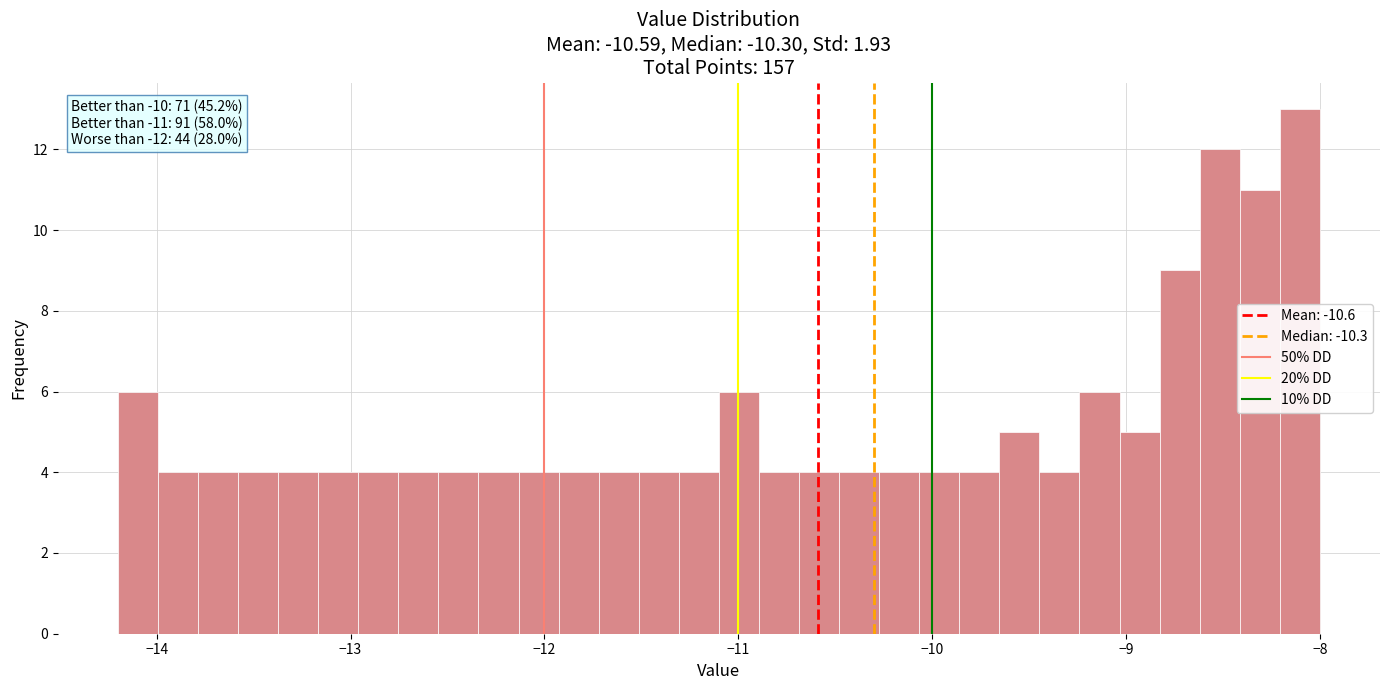

Read against the x-axis, roughly where is the centre of the tallest bar?

-8.1